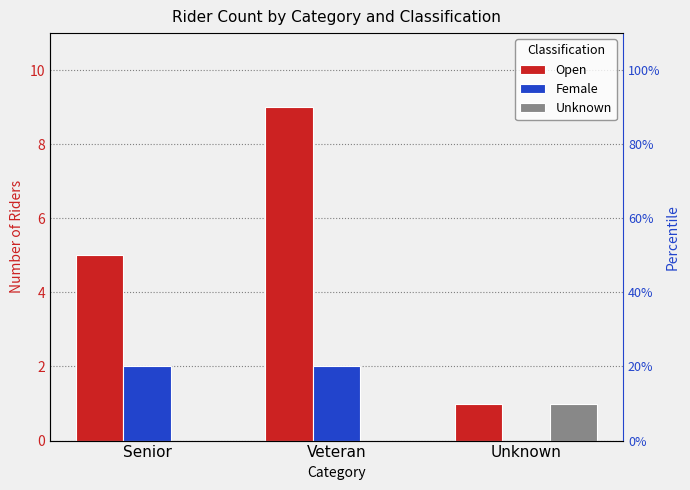

Which series changed the most between Veteran and Unknown?

Open